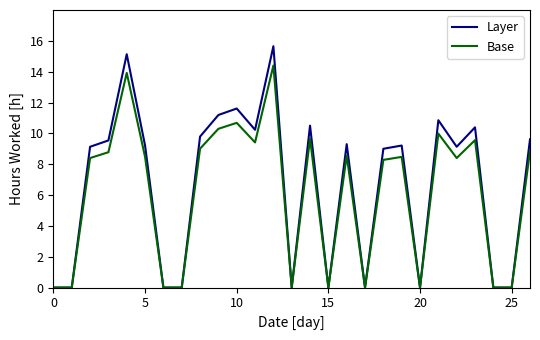

What are all the series names shown in the legend?

Layer, Base